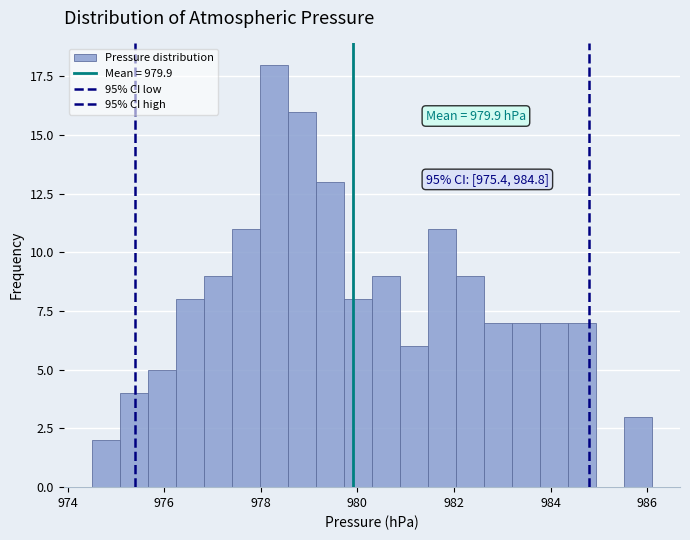

Around what value on the x-axis is the tallest bar? Give the approximate position of its centre, as read against the axis.

978.2